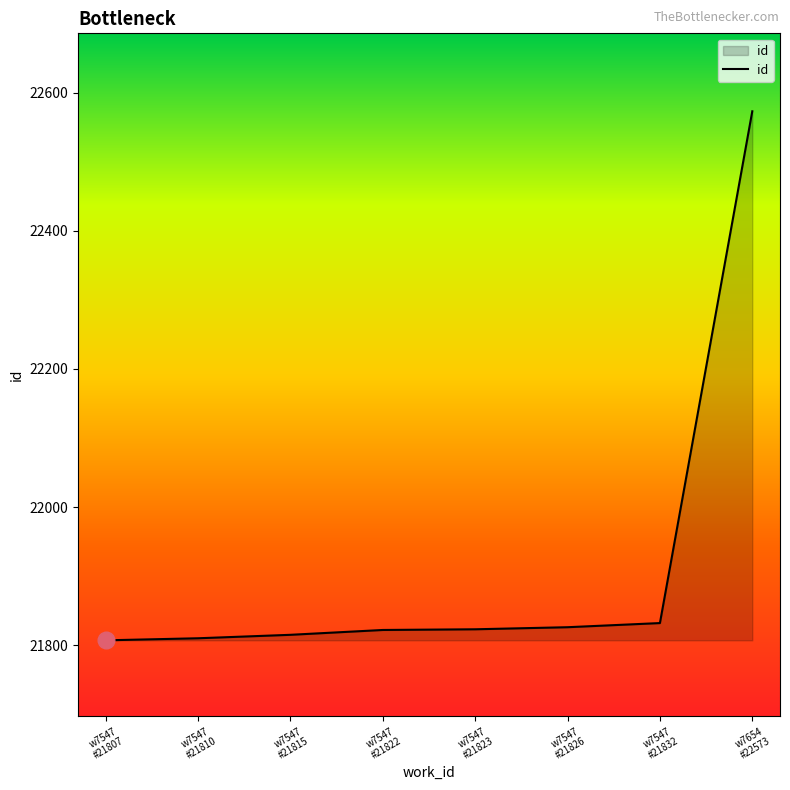

What position from the right is w7547
#21832?

2